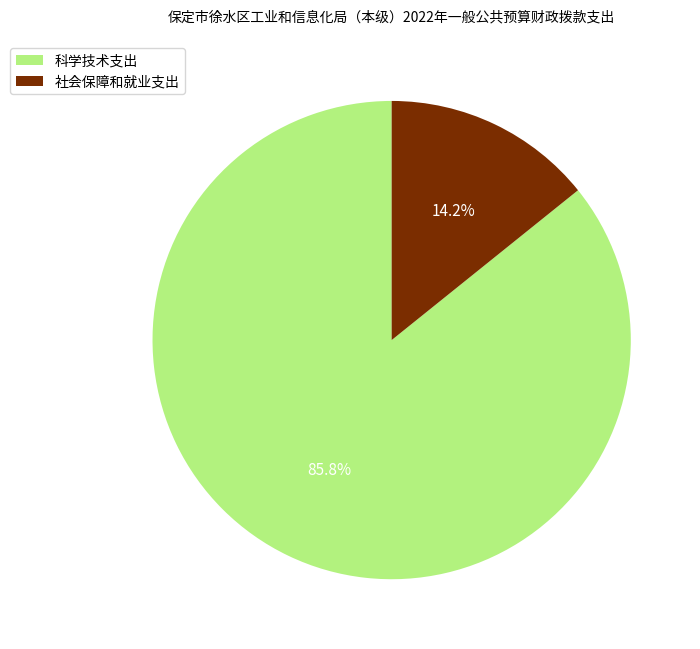

Rank the categories by value from highest to lowest.

科学技术支出, 社会保障和就业支出